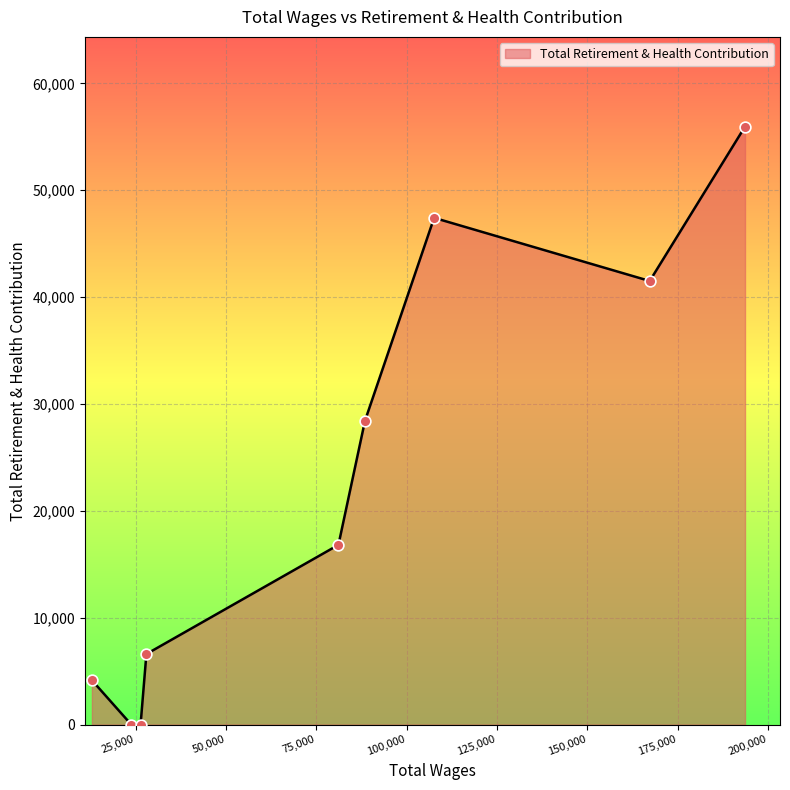

What is the greatest value displayed?

55958